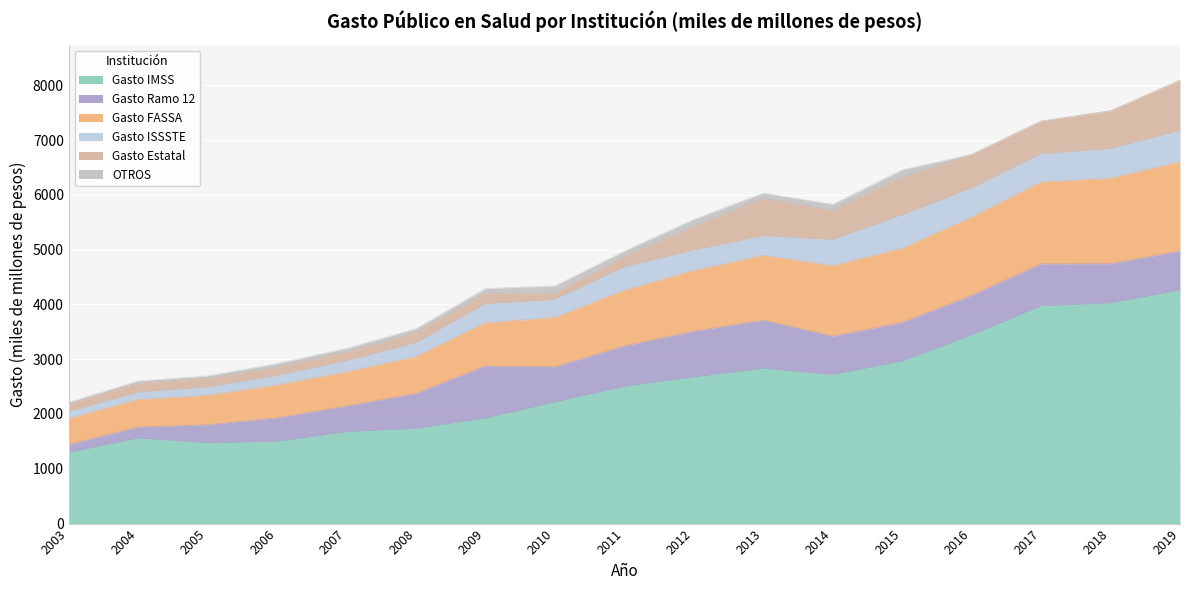

At how many categories does at least one series exceed 4105?

1